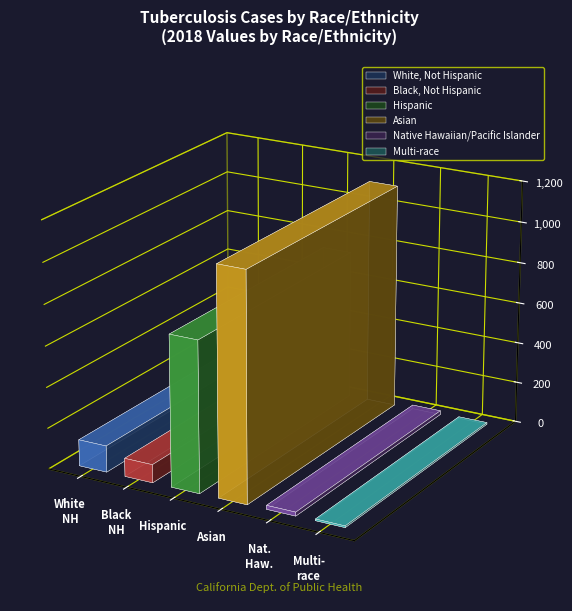

What is the minimum value shown in the chart?

1